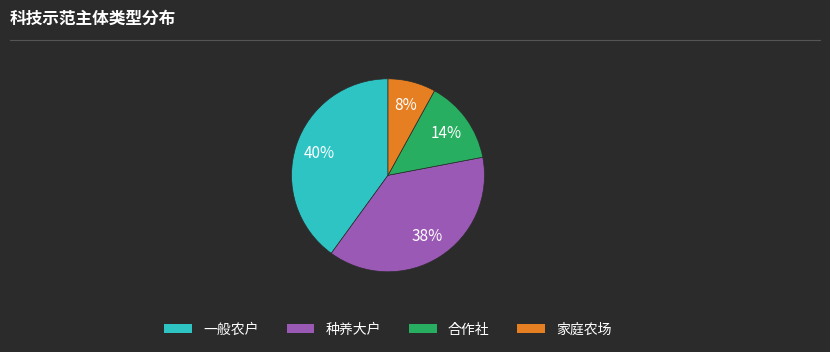

What is the largest slice in the pie chart?

一般农户